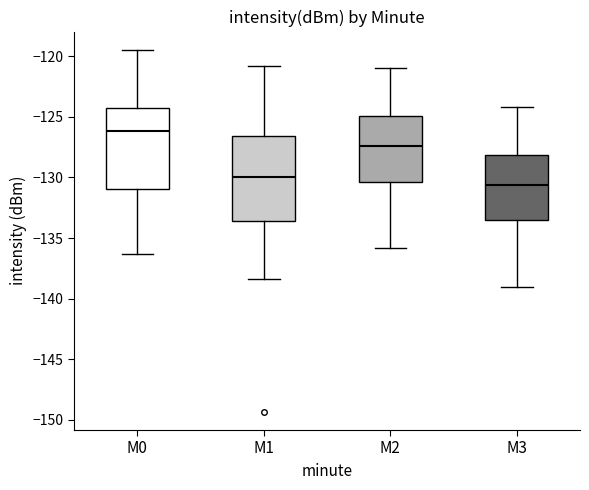

Which box has the lowest median line?

M3